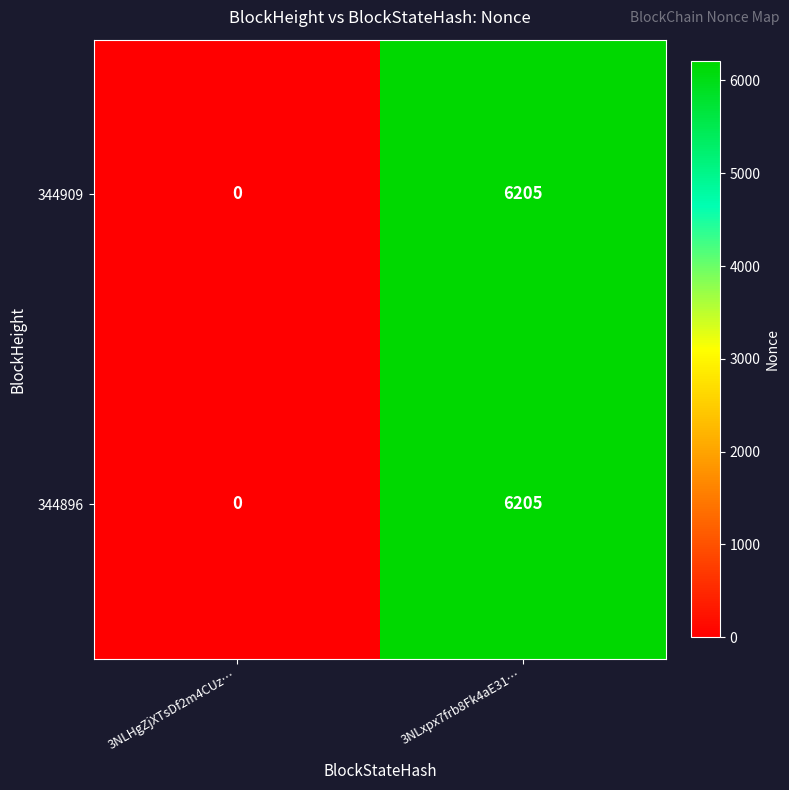

What is the difference between the 344909 values at 3NLxpx7frb8Fk4aE31… and 3NLHgZjXTsDf2m4CUz…?

6205